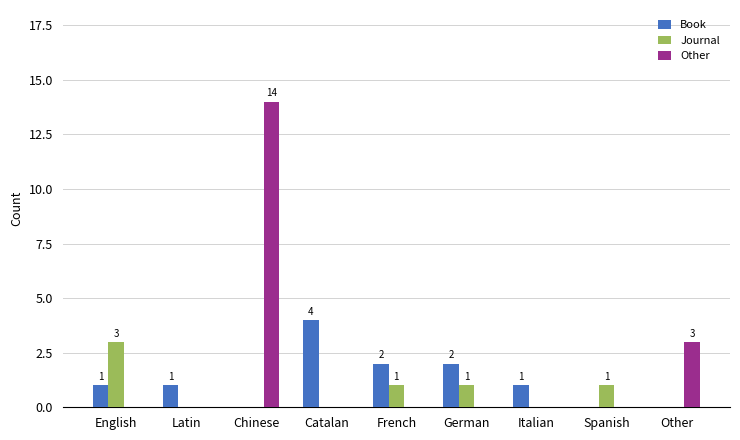

What is the sum of the Book values at English and Chinese?

1